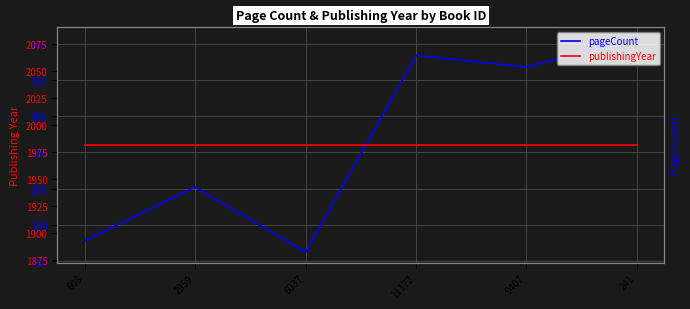

Rank the categories by publishingYear value from highest to lowest.

608, 2959, 6037, 11172, 9407, 241